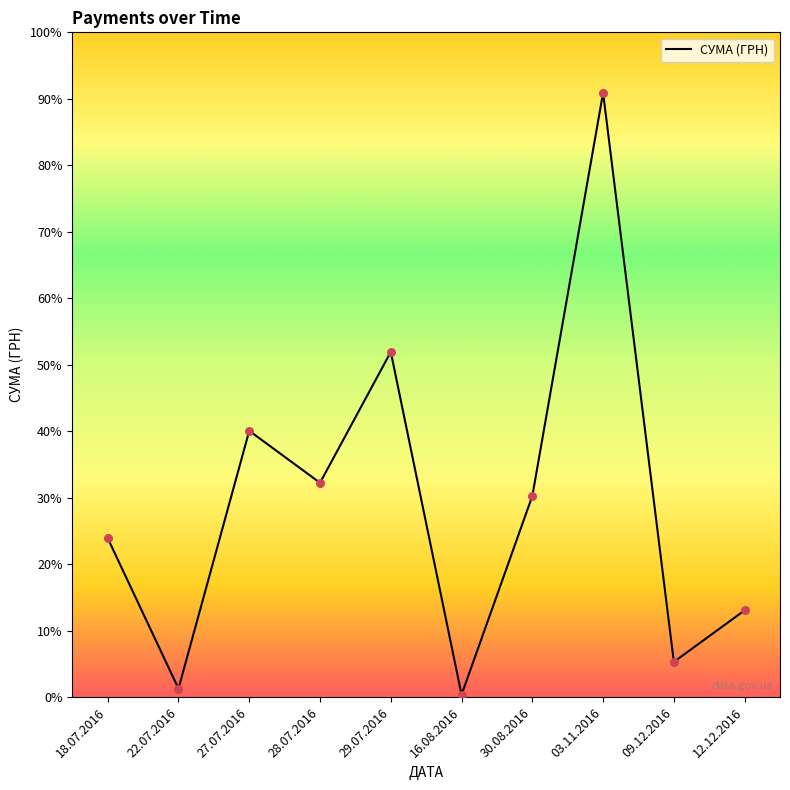

What is the change in value from 16.08.2016 to 12.12.2016?

+20972.0